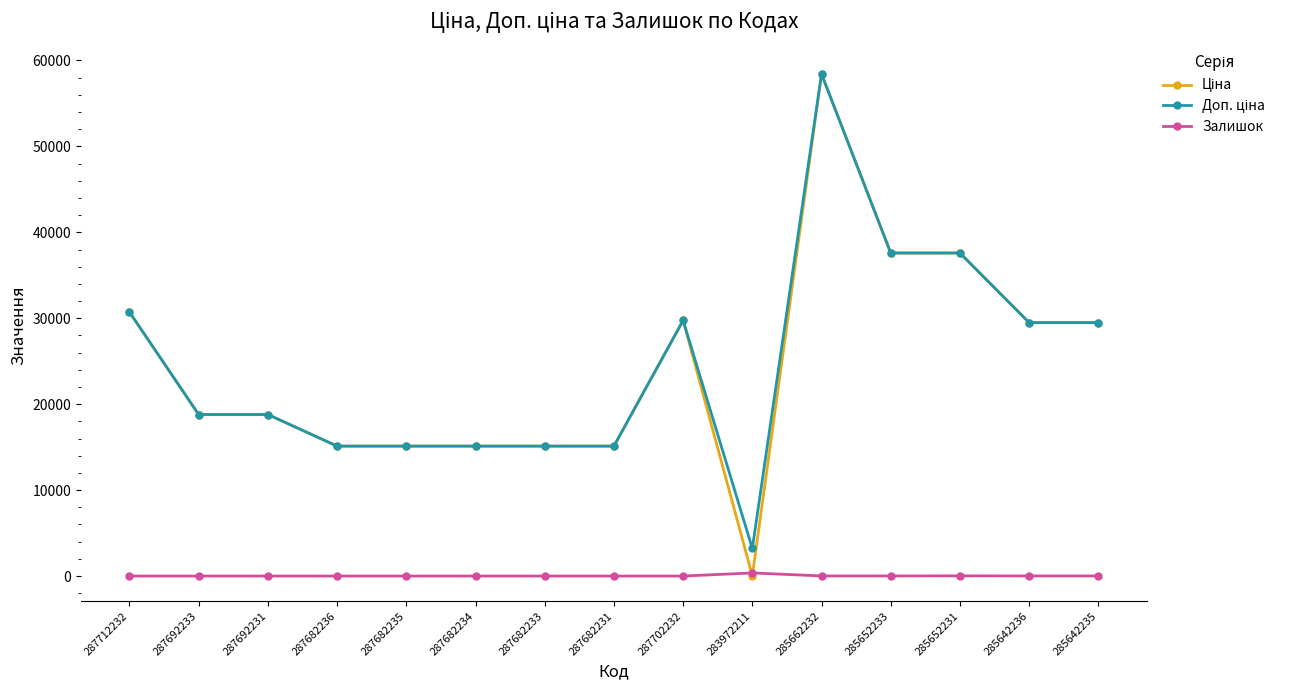

What is the total value across all series at 287682234?

30240.0